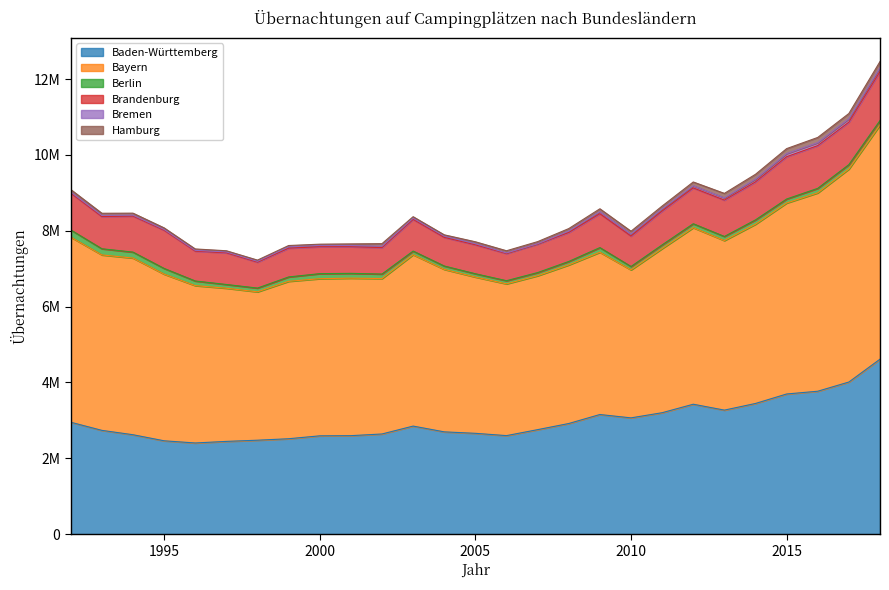

True or false: Bayern has a value of 2789704 at 2012.

False